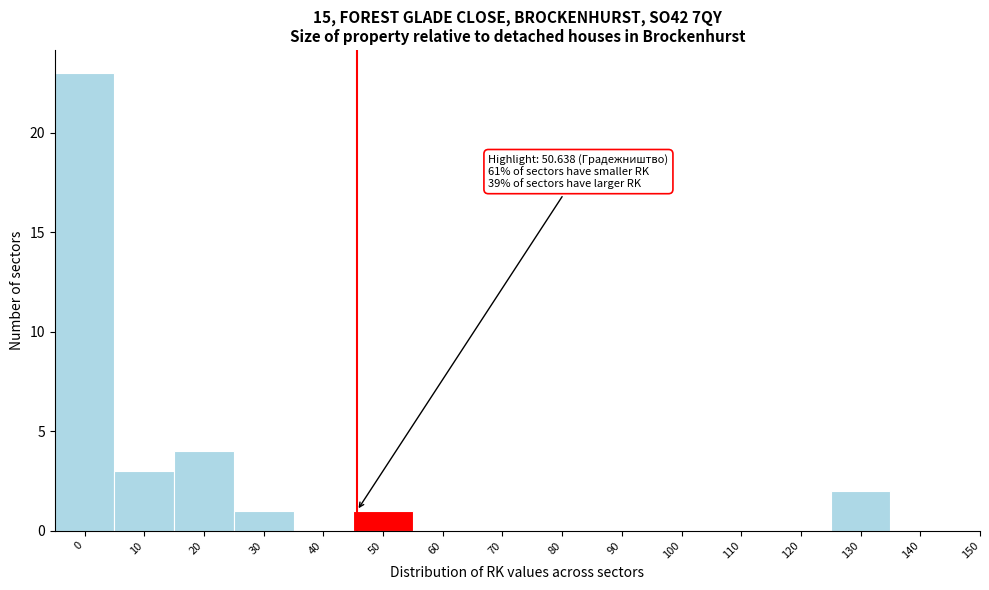

Reading left to right, list all the values displayed in this chart.

0=23	10=3	20=4	30=1	40=0	50=1	60=0	70=0	80=0	90=0	100=0	110=0	120=0	130=2	140=0	150=0